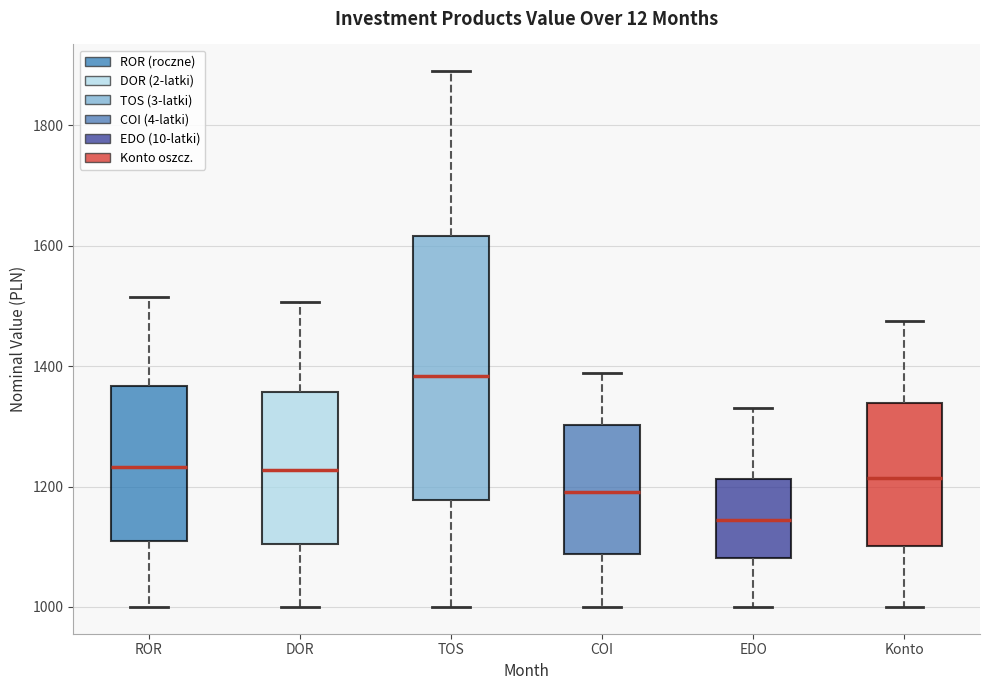

Which box has the highest median line?

TOS